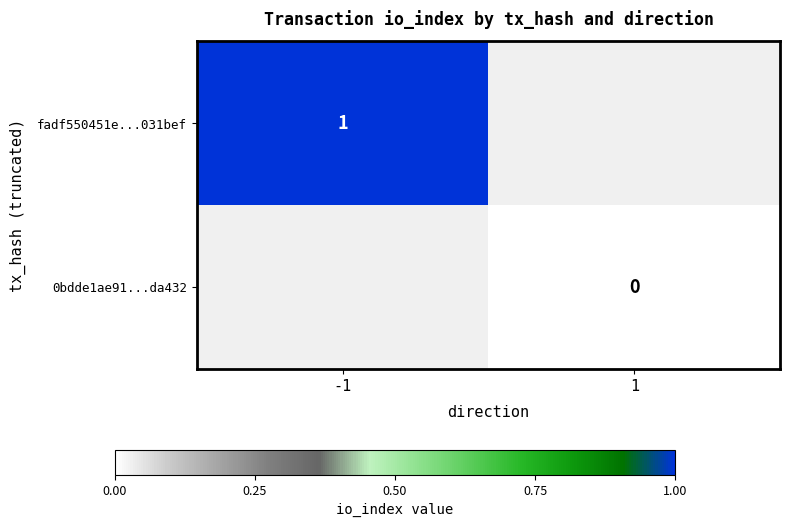

How many categories are shown in the chart?

2